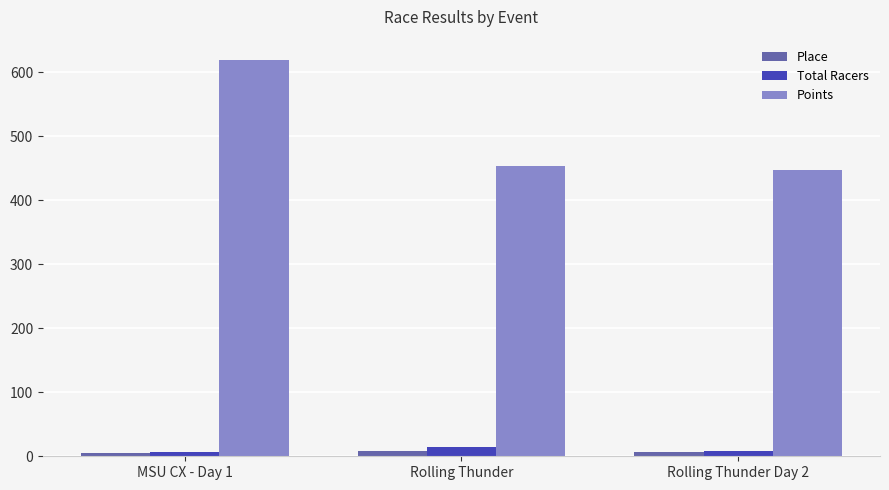

Which series has the largest total across all categories?

Points